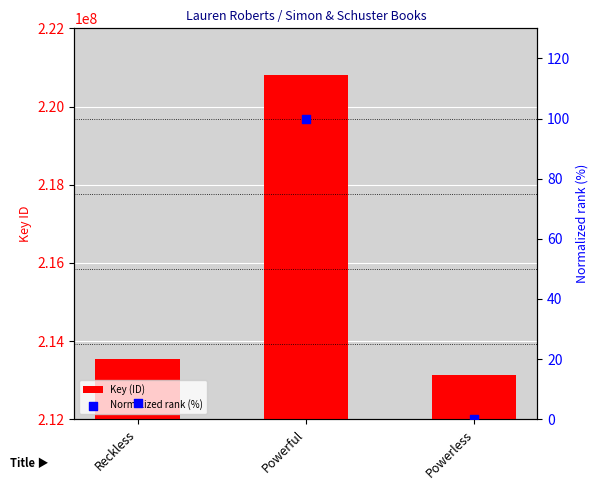

Which series reaches the minimum Y coordinate?

Normalized rank (%)